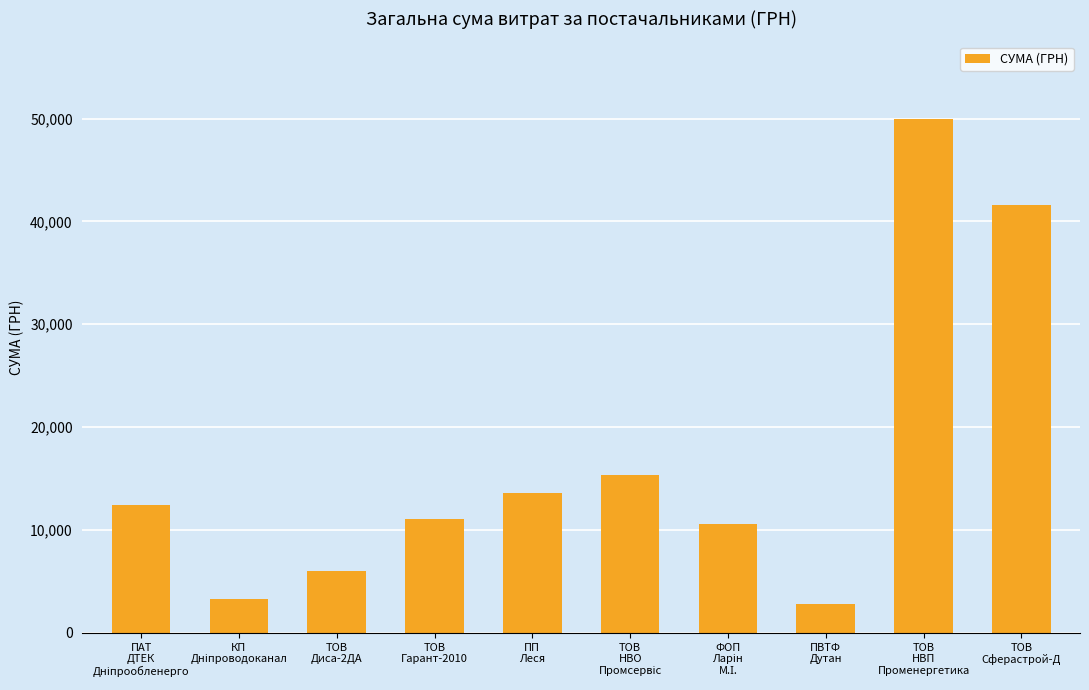

What is the sum of all values?

166664.4